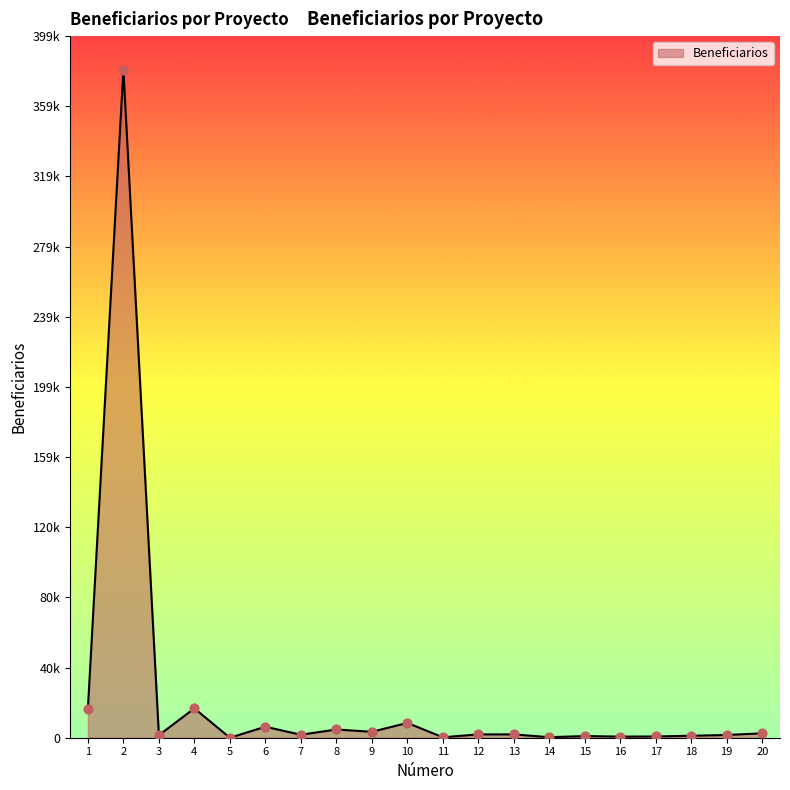

Between 12 and 20, which is larger?

20